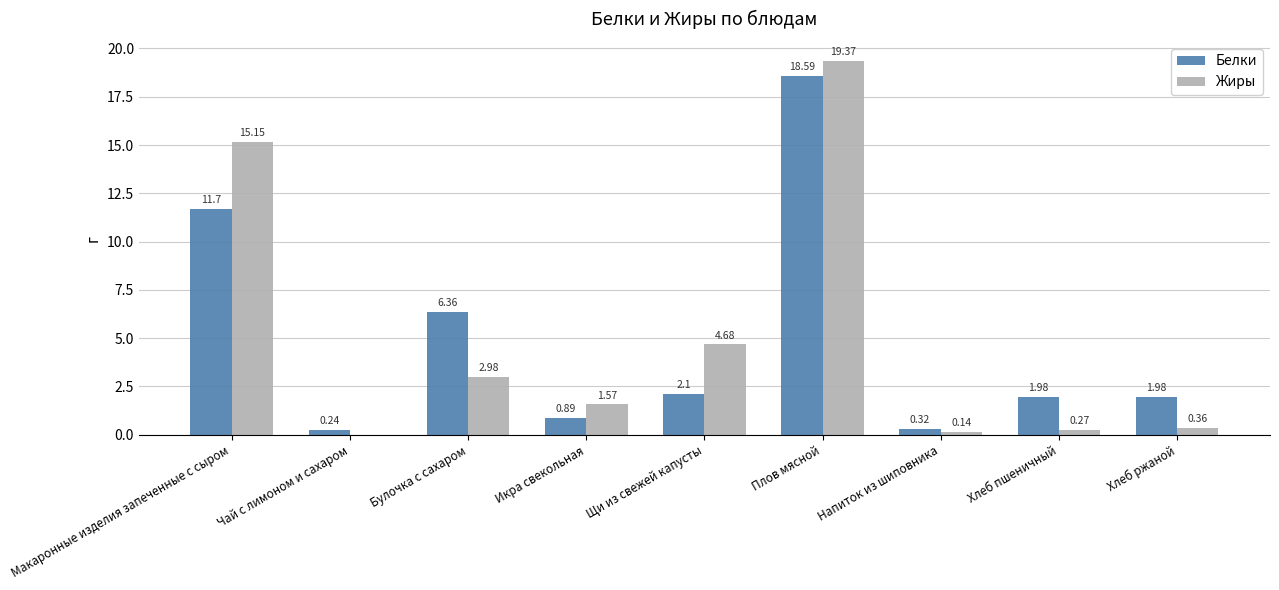

At which category is the sum across all series the highest?

Плов мясной